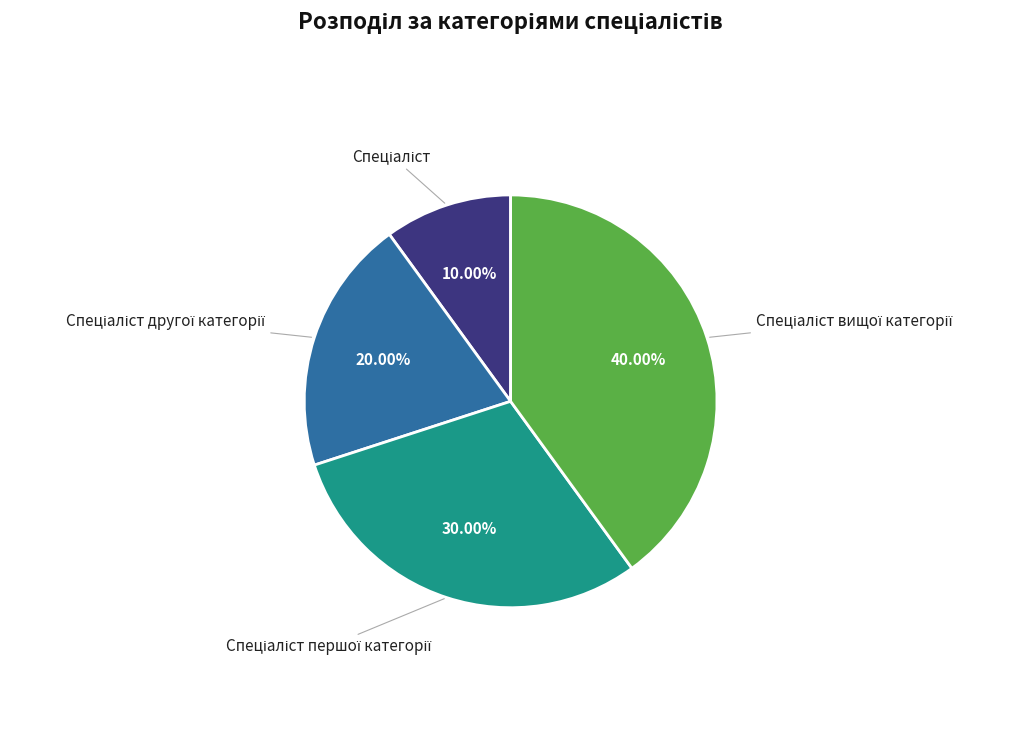

How many segments does this pie chart have?

4